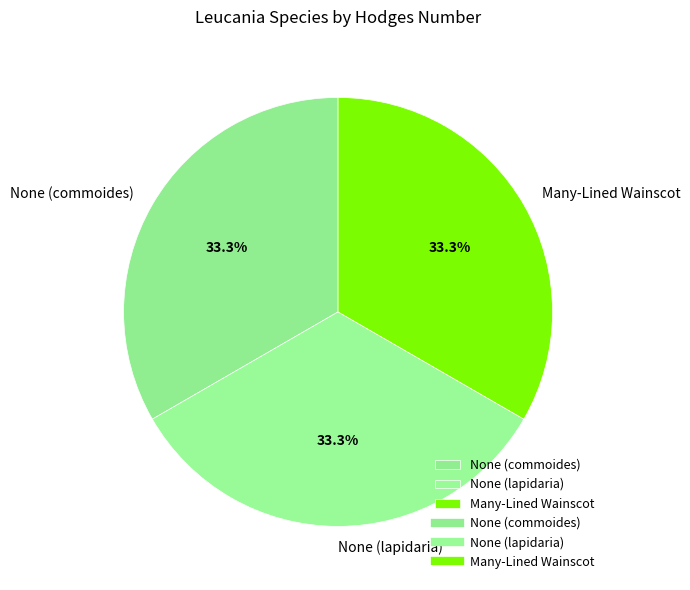

To the nearest percent, what is the average slice percentage?

33%